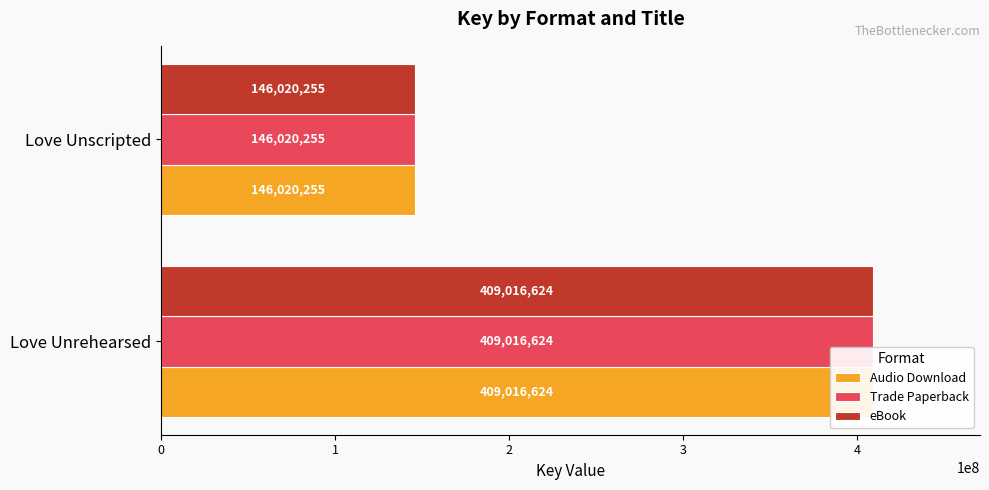

What is the lowest value of the Audio Download series?

146020255